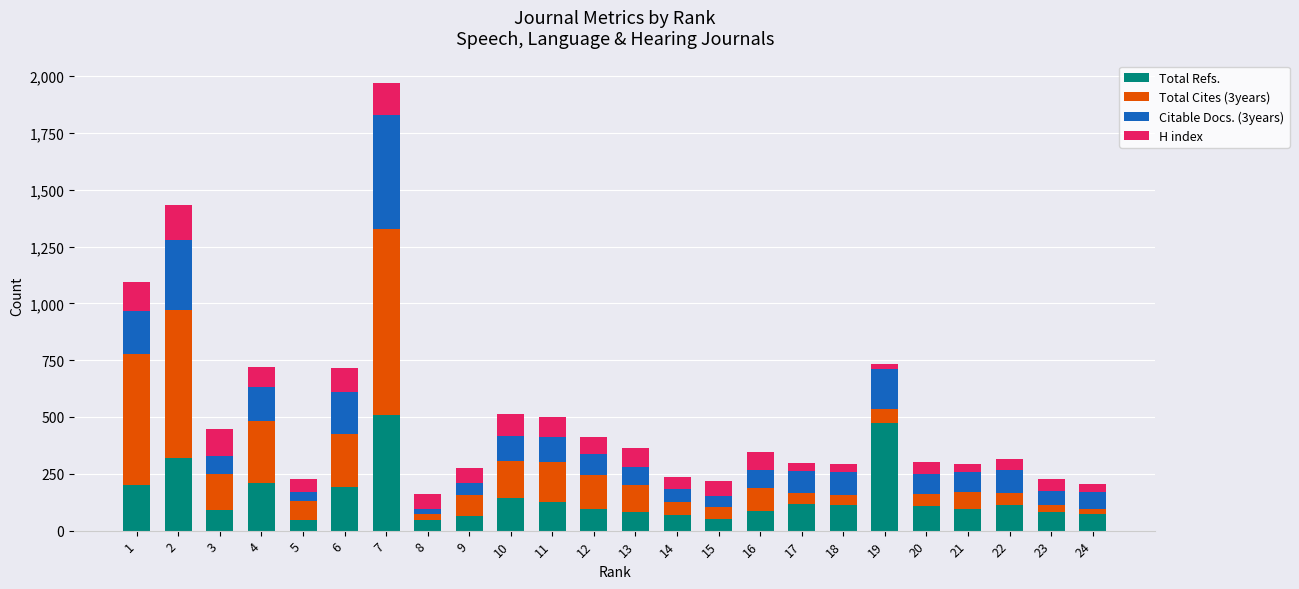

Count the number of data series in this chart.

4